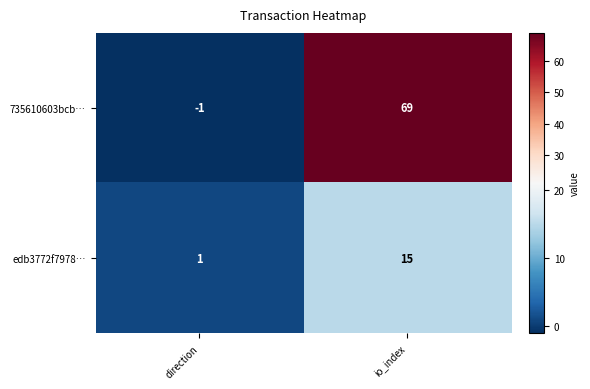

At which label is 735610603bcb… closest to 34?

direction